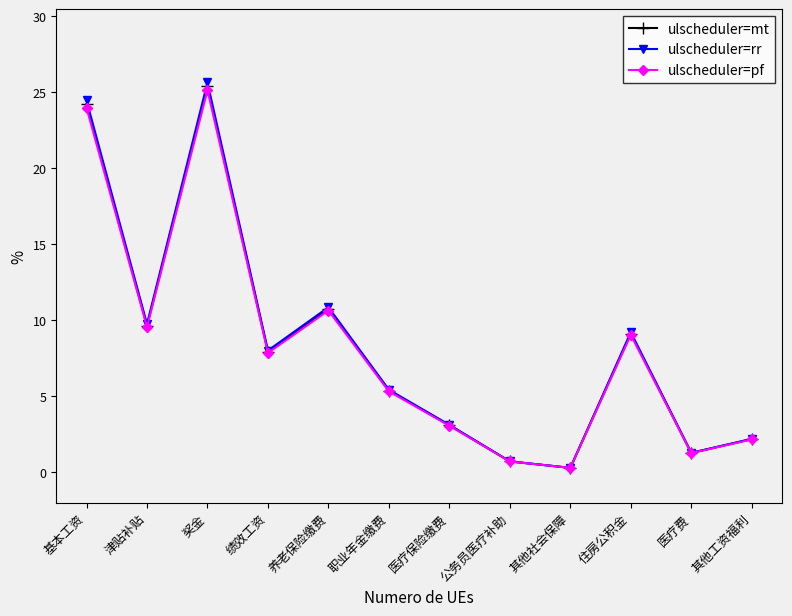

What is the total value across all series at 基本工资?

72.7